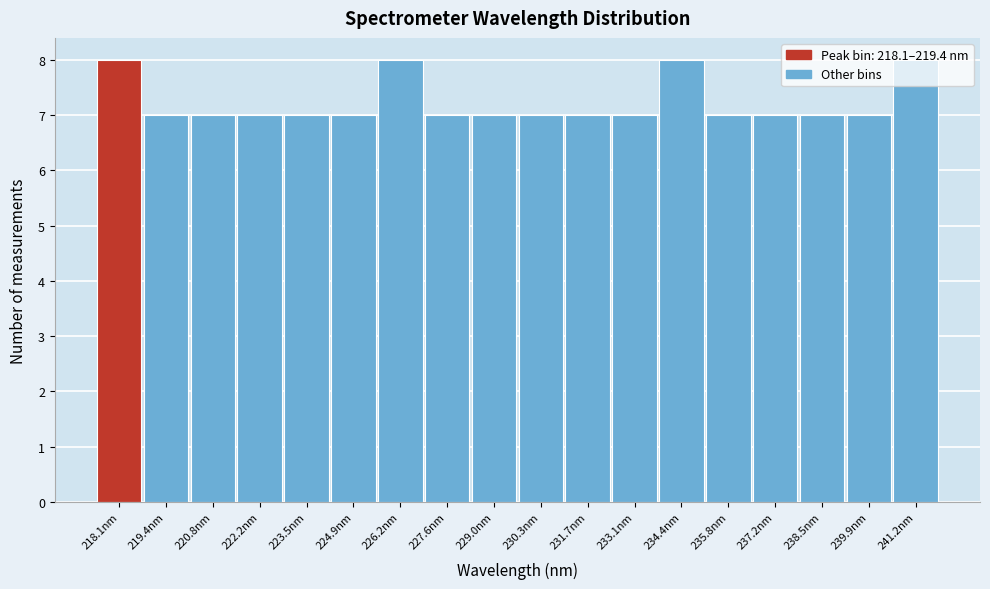

What is the sum of the values at 220.8nm and 238.5nm?

14